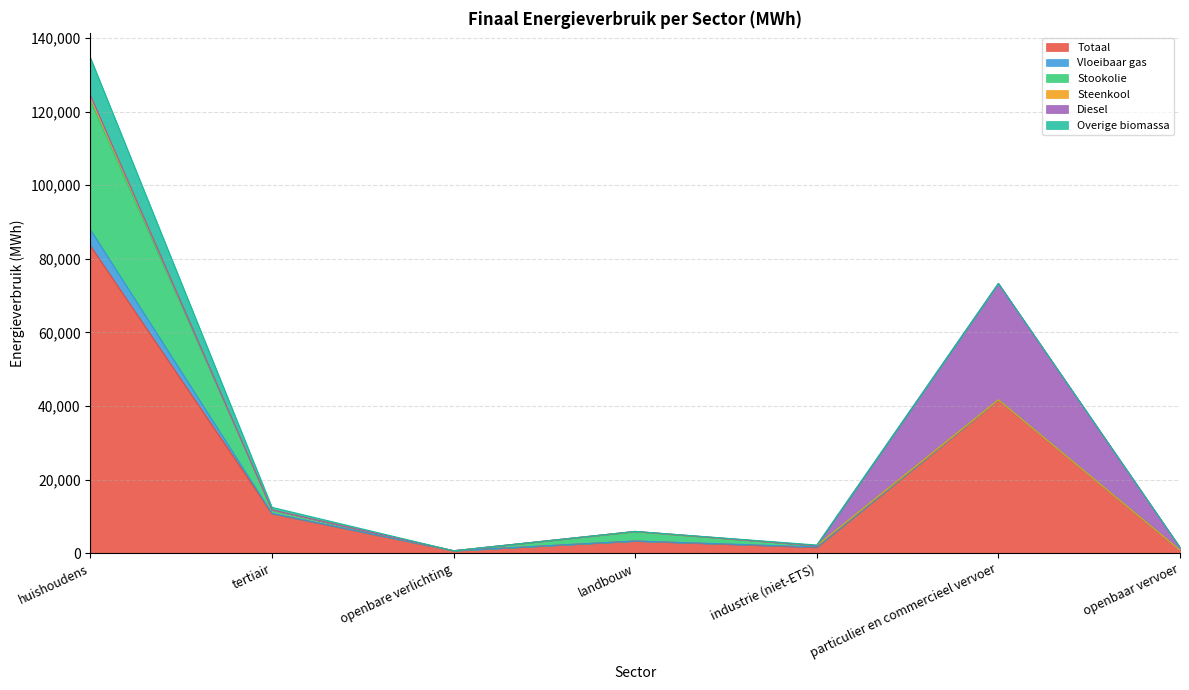

At which category does Vloeibaar gas reach its first local peak?

industrie (niet-ETS)